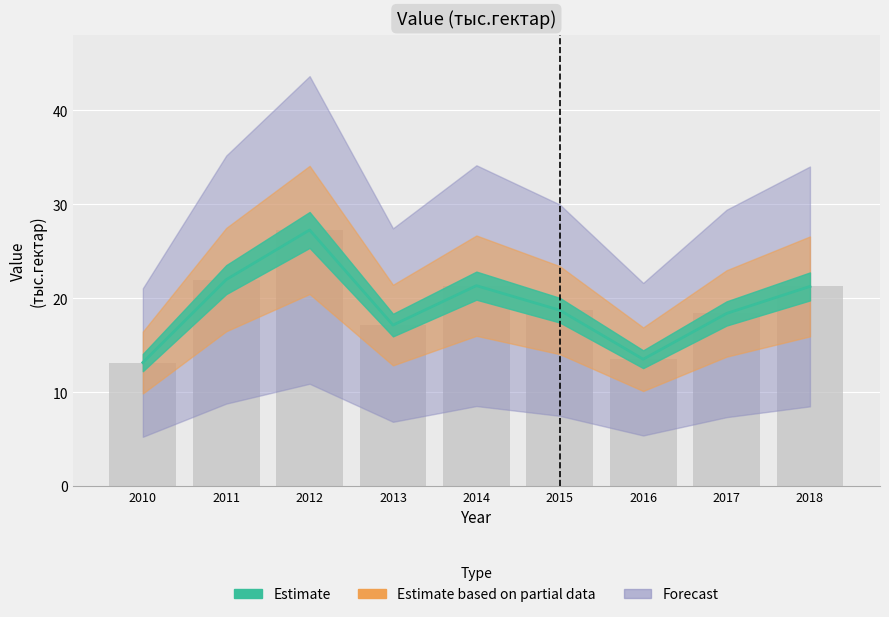

What is the total value across all series at 2018?

42.5